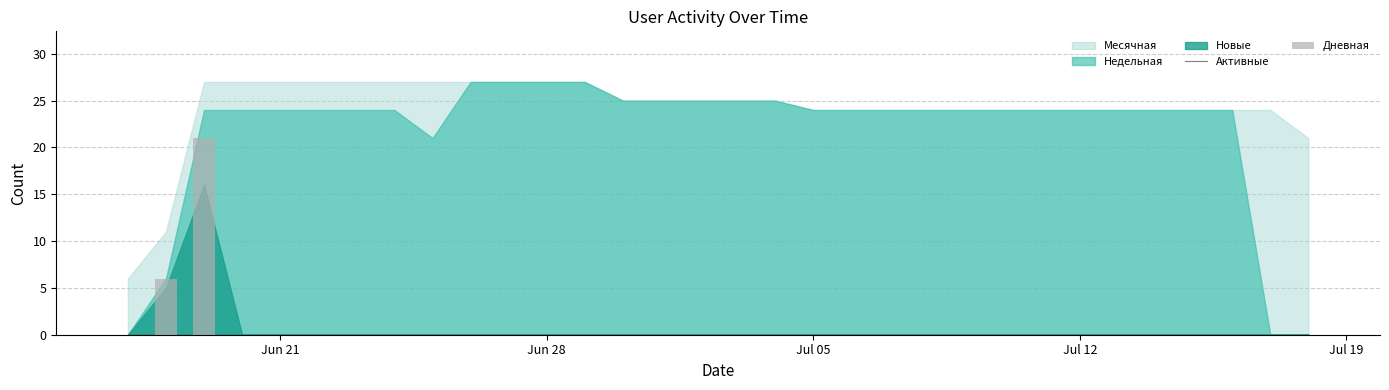

Are the bars horizontal?

No